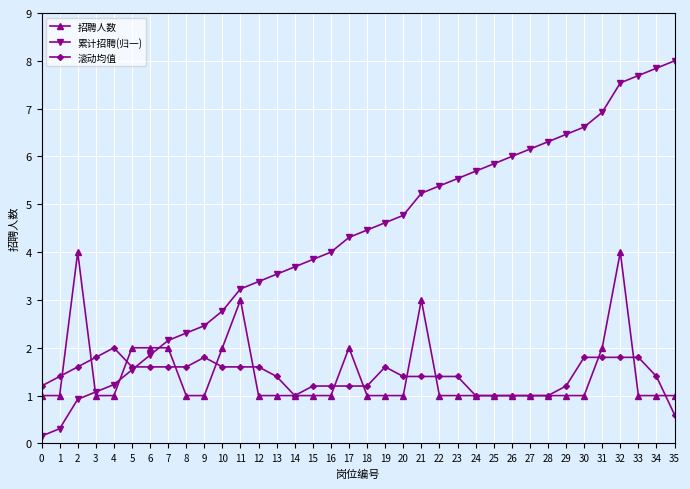

Does the chart have visible grid lines?

Yes